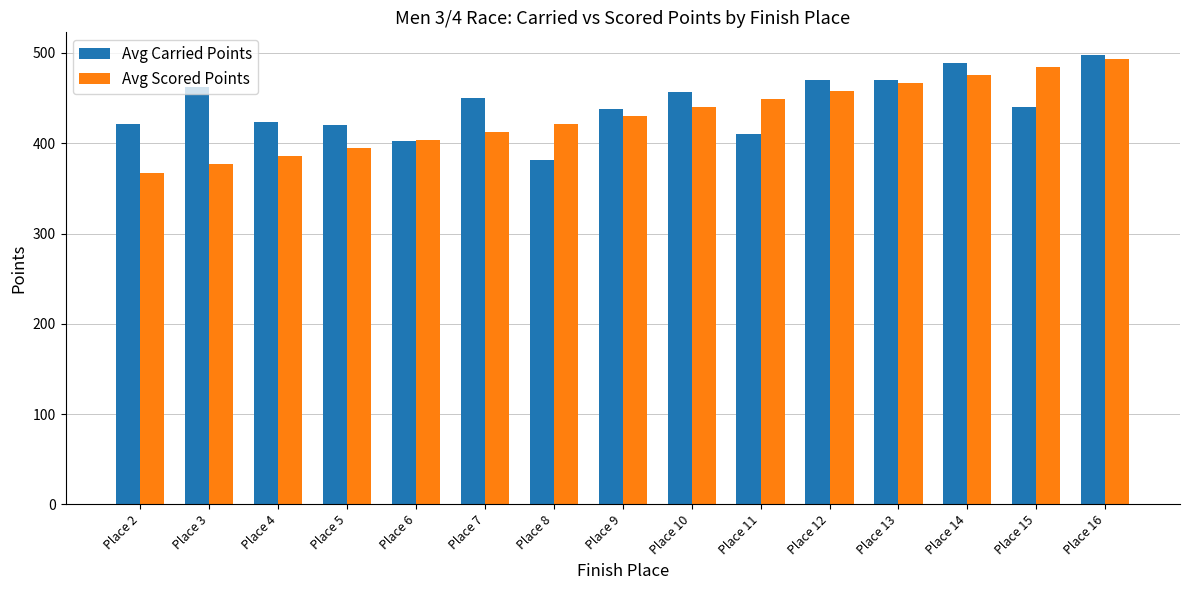

Rank the series by their maximum value, from highest to lowest.

Avg Carried Points, Avg Scored Points